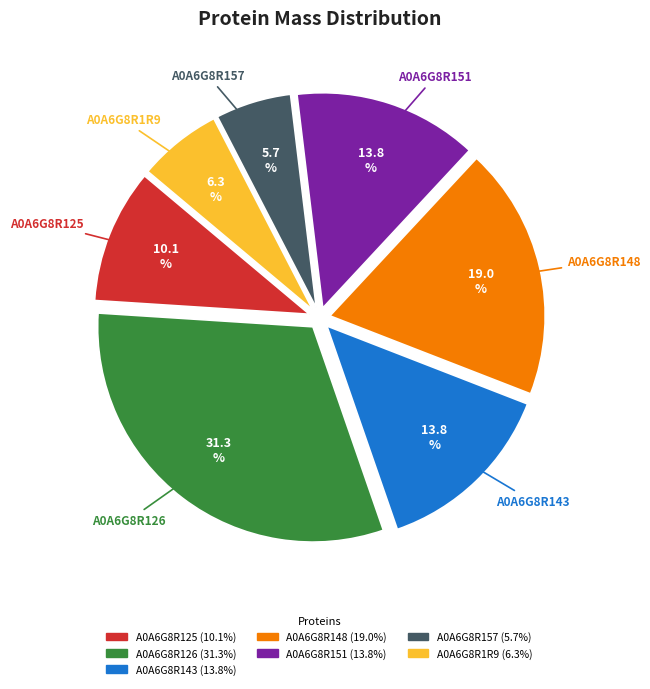

How many slices are in this pie chart?

7